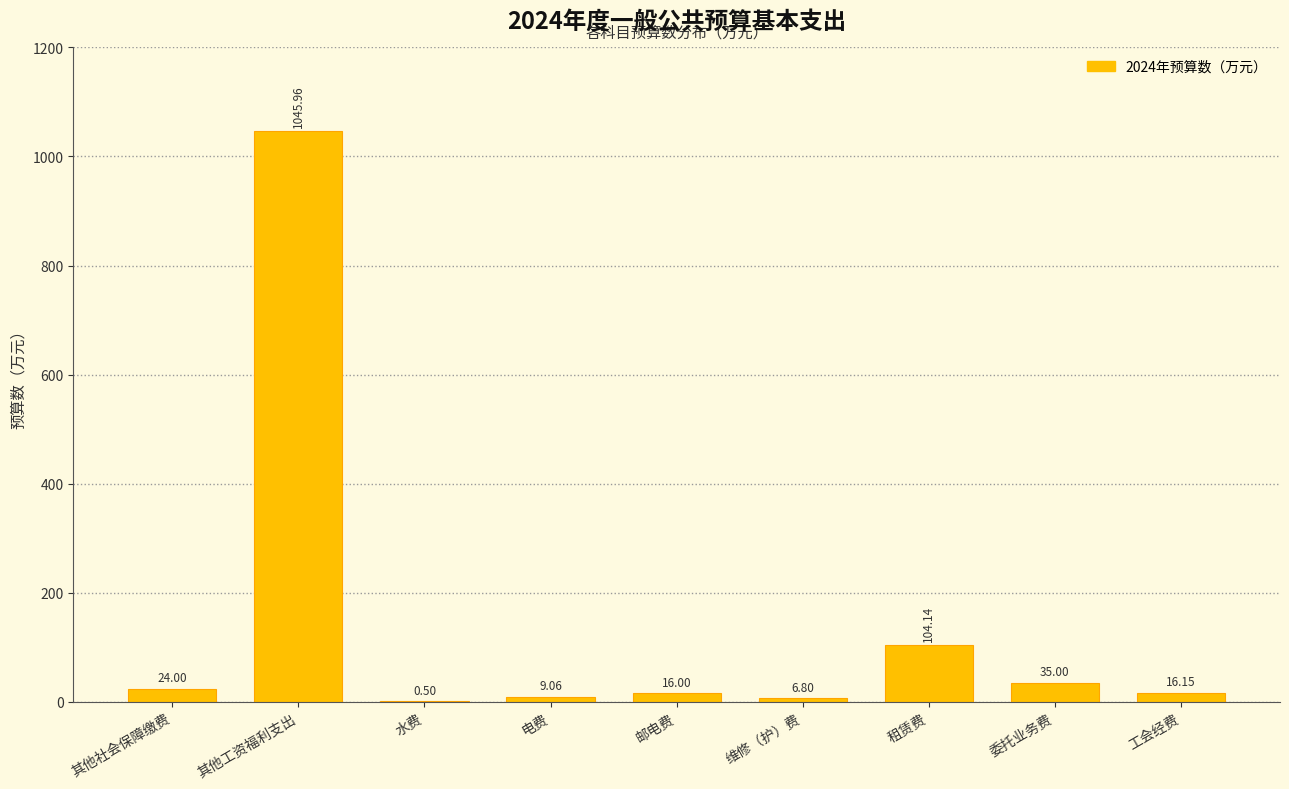

Which label corresponds to the largest value in the chart?

其他工资福利支出